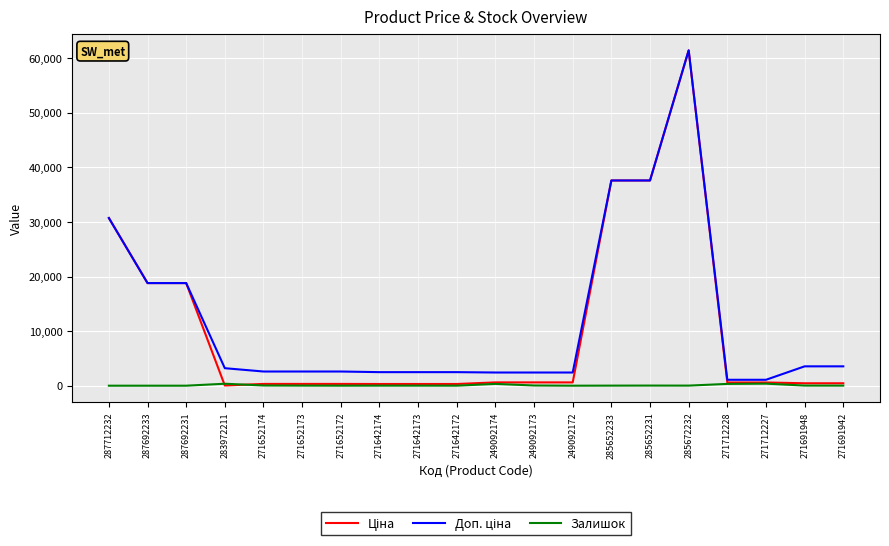

At which category does the chart reach its peak across all series?

285672232